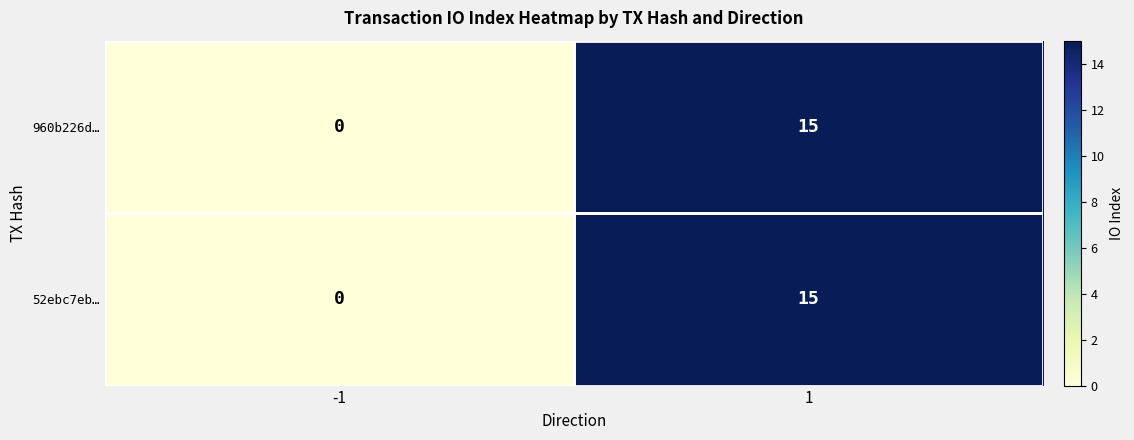

What is the maximum value shown in the chart?

15